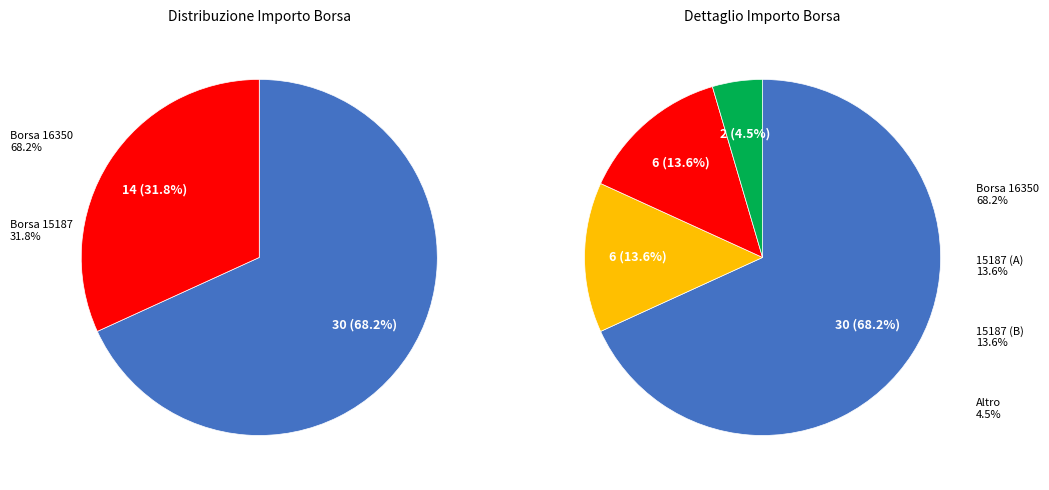

Is the sum of 15187 and 16350 greater than half?

Yes